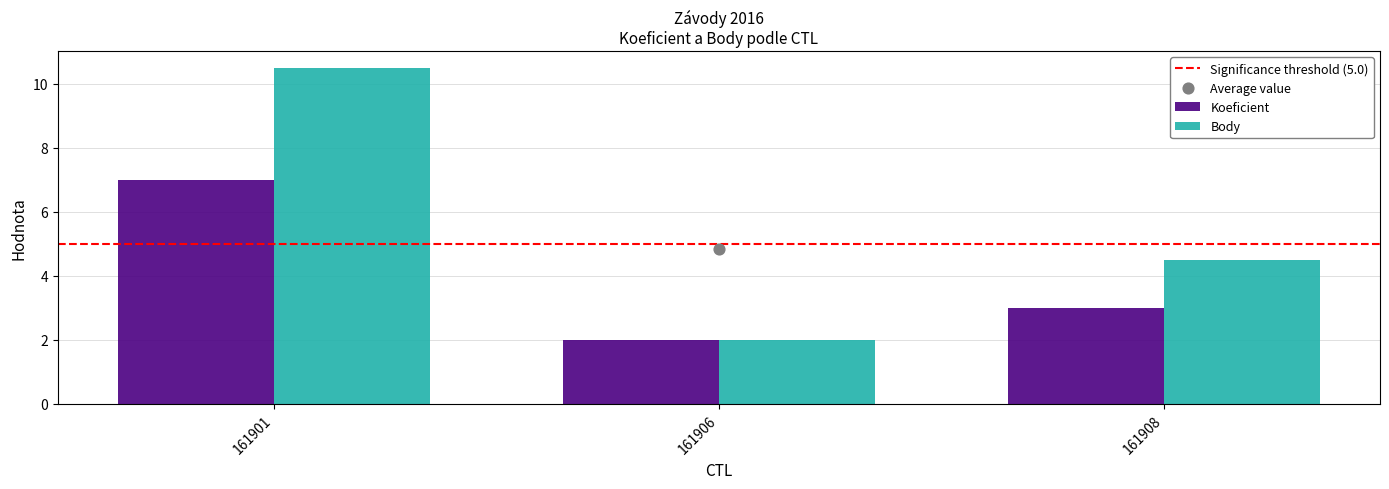

Which series has the widest spread of Y values?

Body